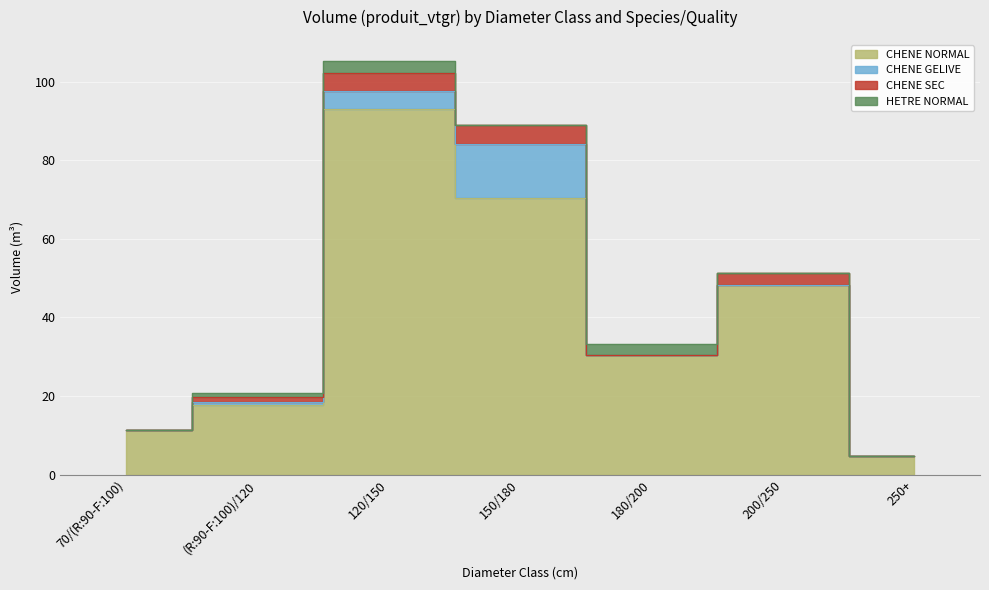

How many series are shown in this chart?

4